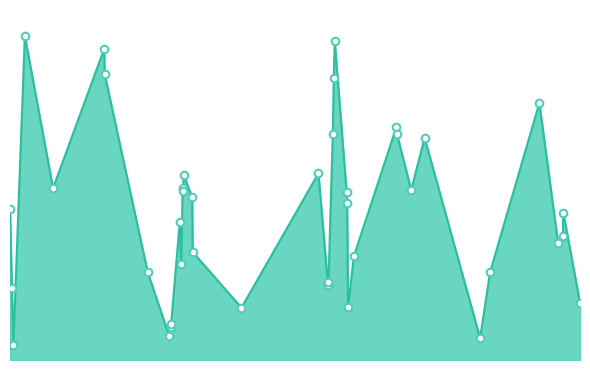

Is this an area chart (filled region under the line)?

Yes